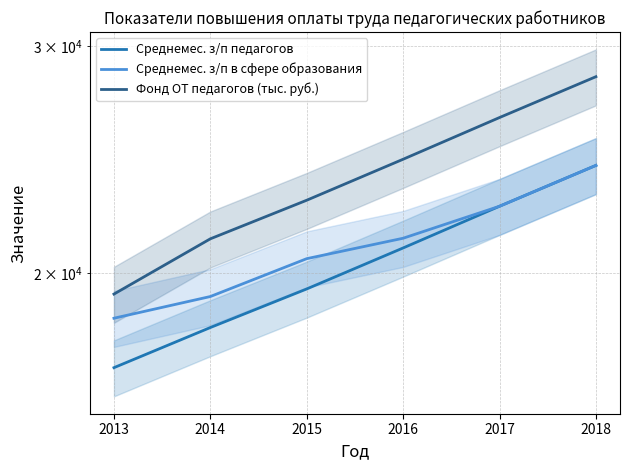

What is the lowest value of the Среднемес. з/п в сфере образования series?

18443.1